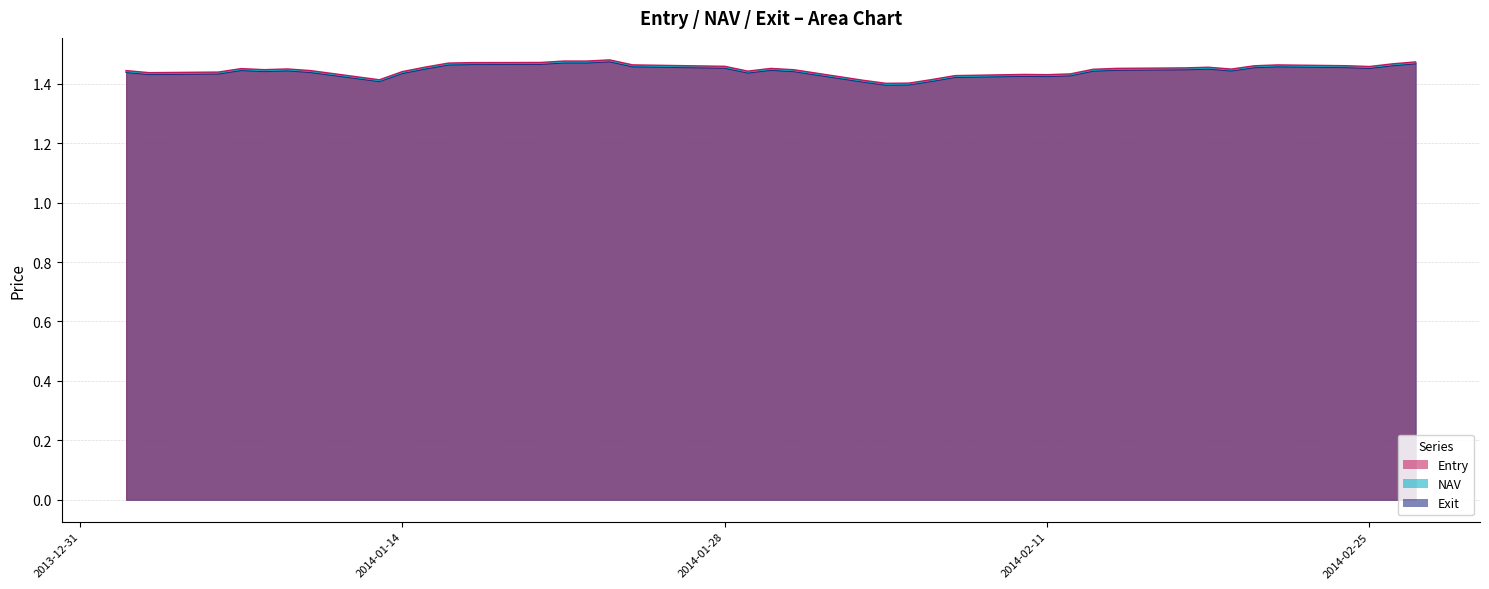

What is the total value across all series at 2014-01-08?

4.3